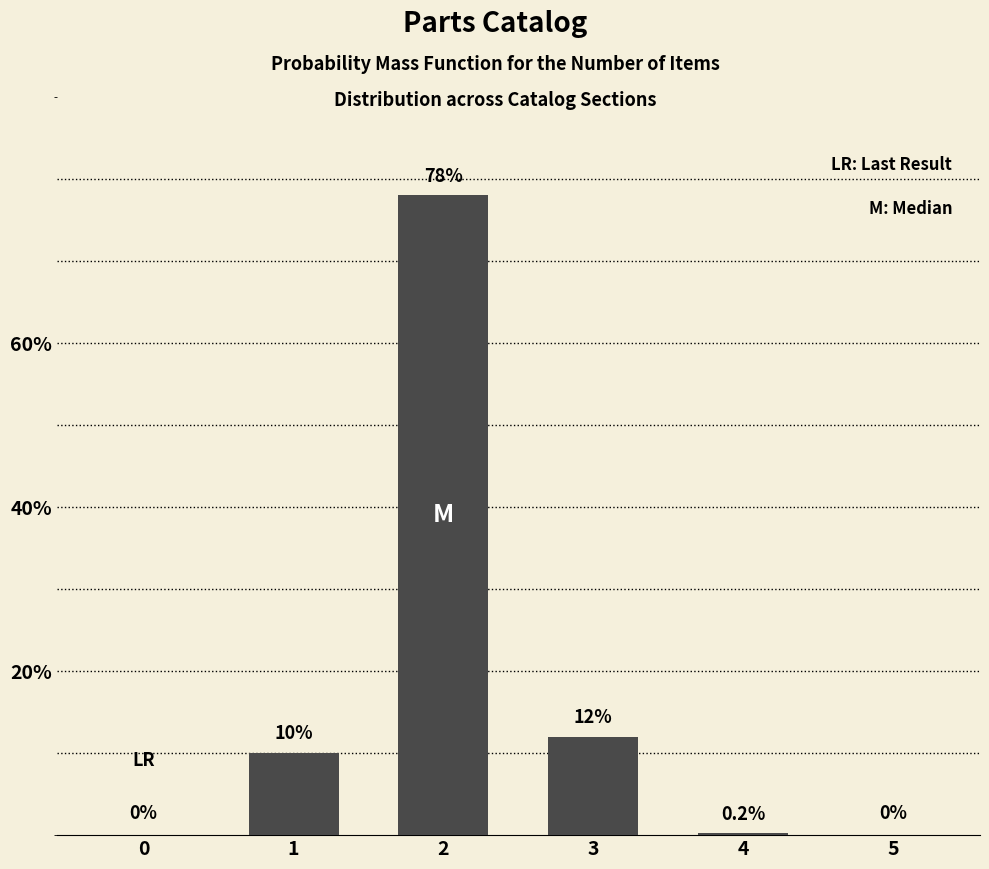

Reading left to right, transcribe all the data shown in this chart.

0=0.0	1=10.0	2=78.0	3=12.0	4=0.2	5=0.0